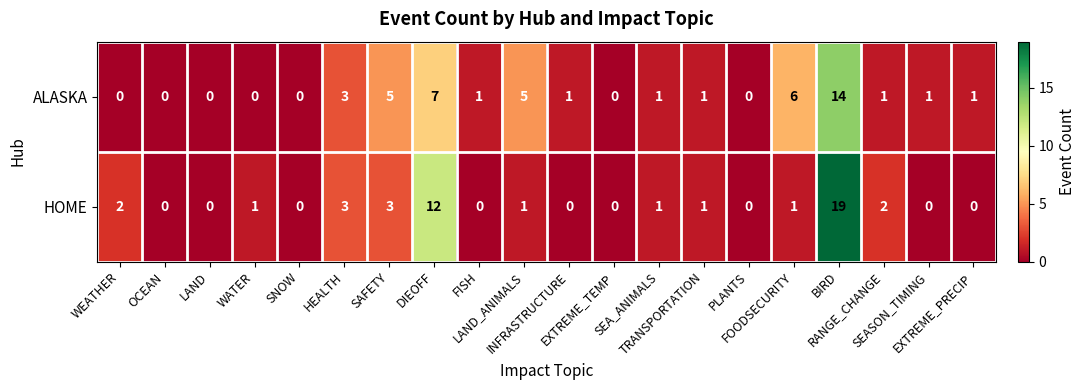

Rank the series by their average value, from lowest to highest.

HOME, ALASKA